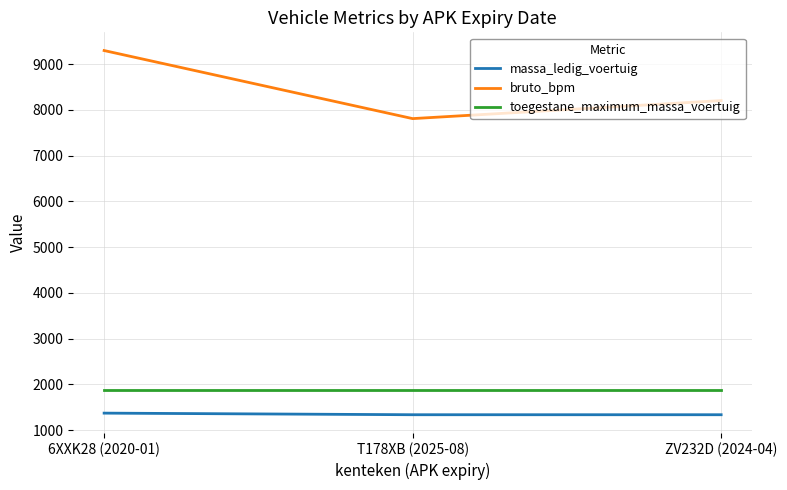

Is this an area chart (filled region under the line)?

No